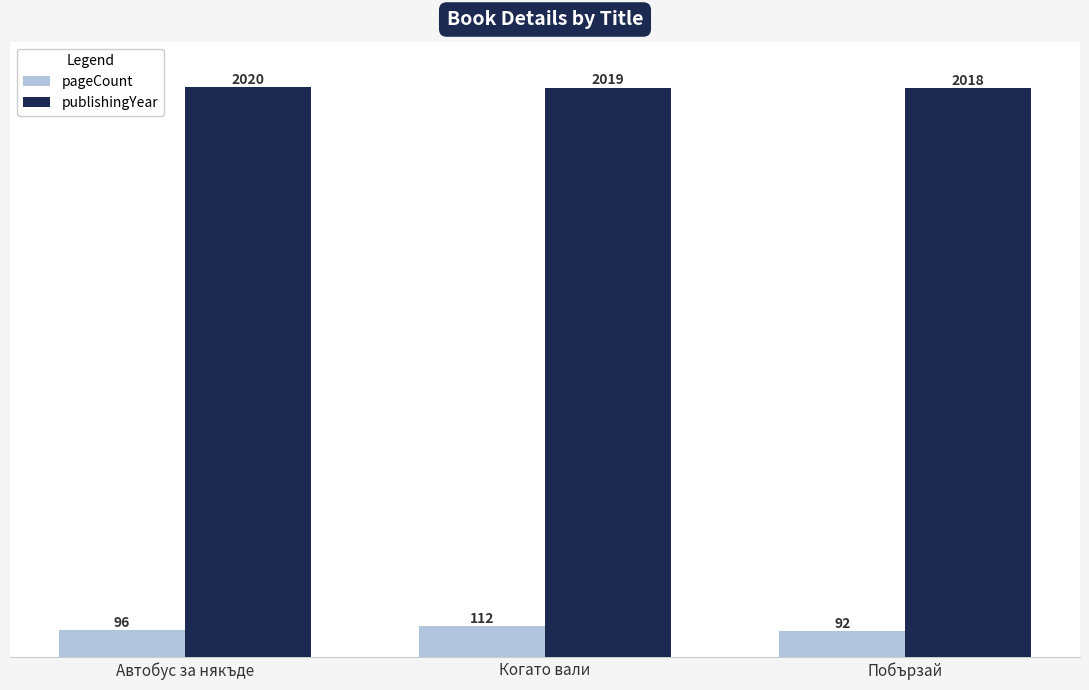

The publishingYear series shows 2941 at Когато вали. True or false?

False